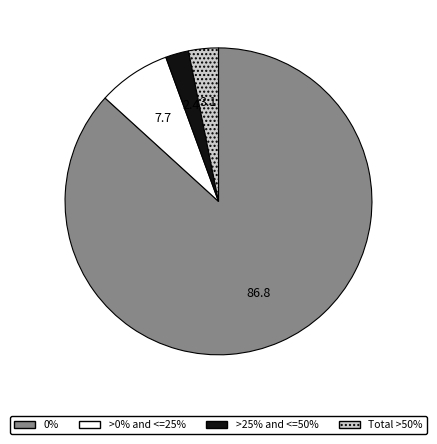

Approximately how many times larger is the value at >25% and <=50% compared to Total >50%?

0.8